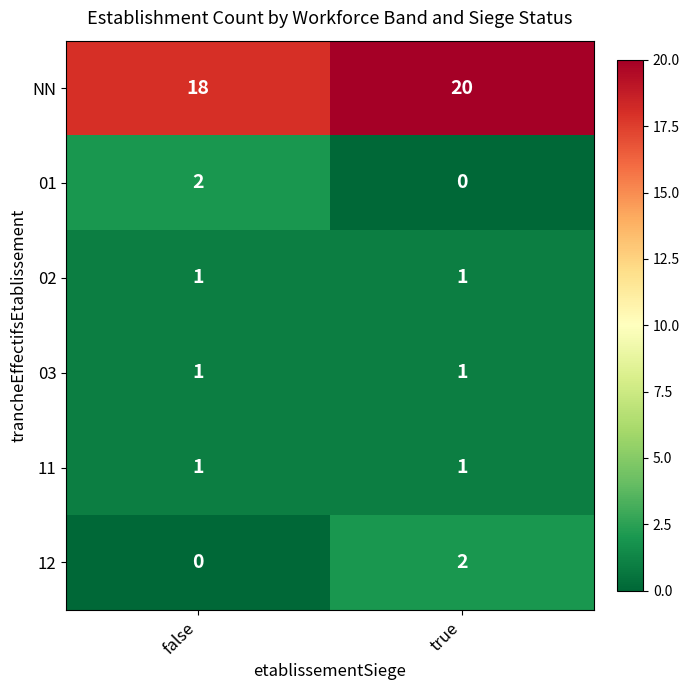

Is it true that 01 equals 1 at true?

False